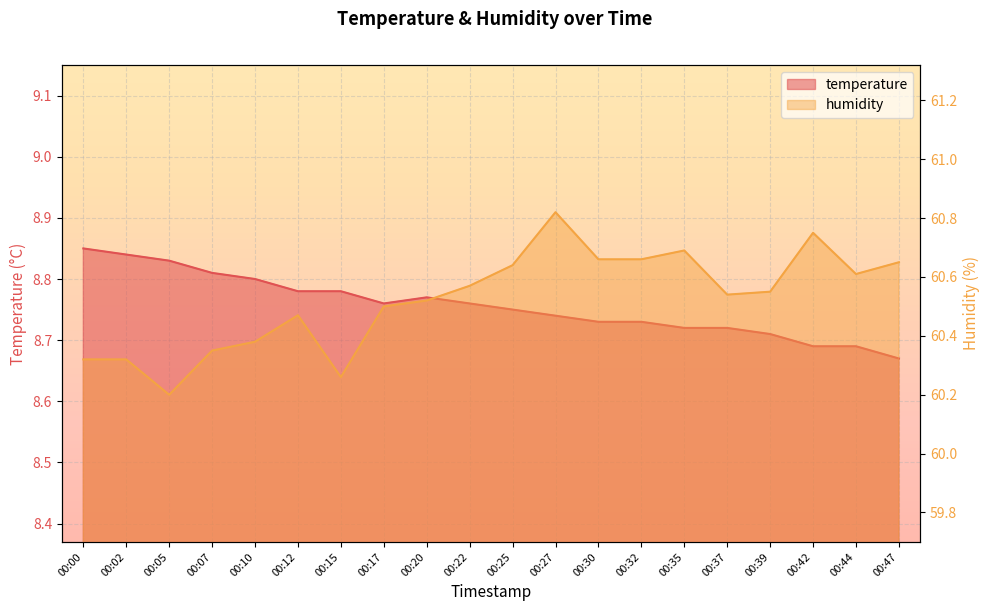

What is the smallest value displayed?

8.7